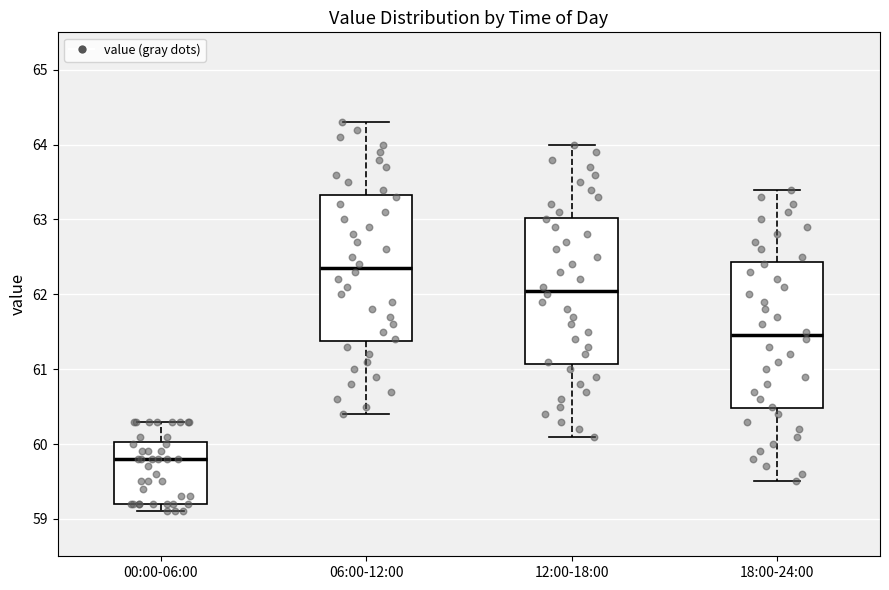

Reading left to right, read every box against the y-axis: the position of its median line, the range the box covers, and the ends of its whiskers. The values are not printed on the chart, so give them approximately, as read against the axis.

00:00-06:00: median 59.8, box 59.2 to 60.0, whiskers 59.1 to 60.3
06:00-12:00: median 62.4, box 61.4 to 63.3, whiskers 60.4 to 64.3
12:00-18:00: median 62.1, box 61.1 to 63.0, whiskers 60.1 to 64.0
18:00-24:00: median 61.5, box 60.5 to 62.4, whiskers 59.5 to 63.4